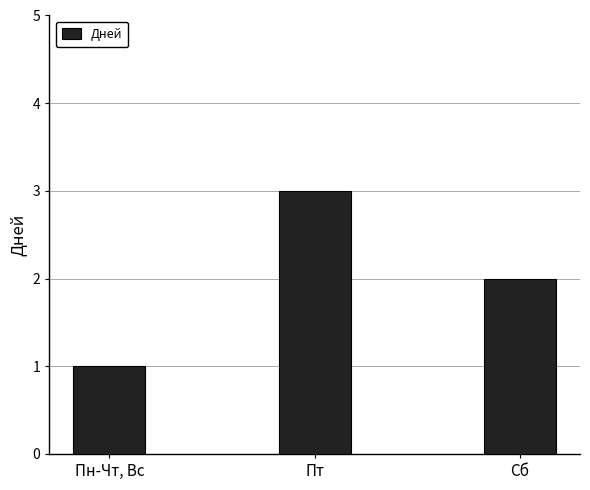

Reading left to right, list all the values displayed in this chart.

1	3	2